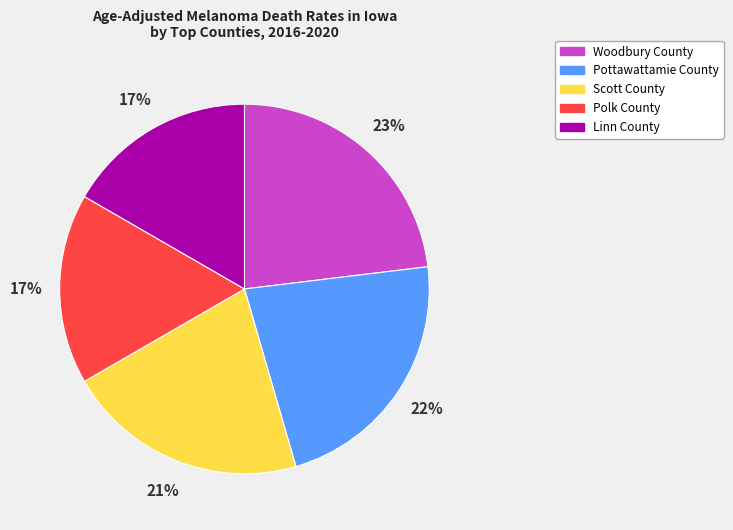

Does Pottawattamie County represent more than half of the total?

No